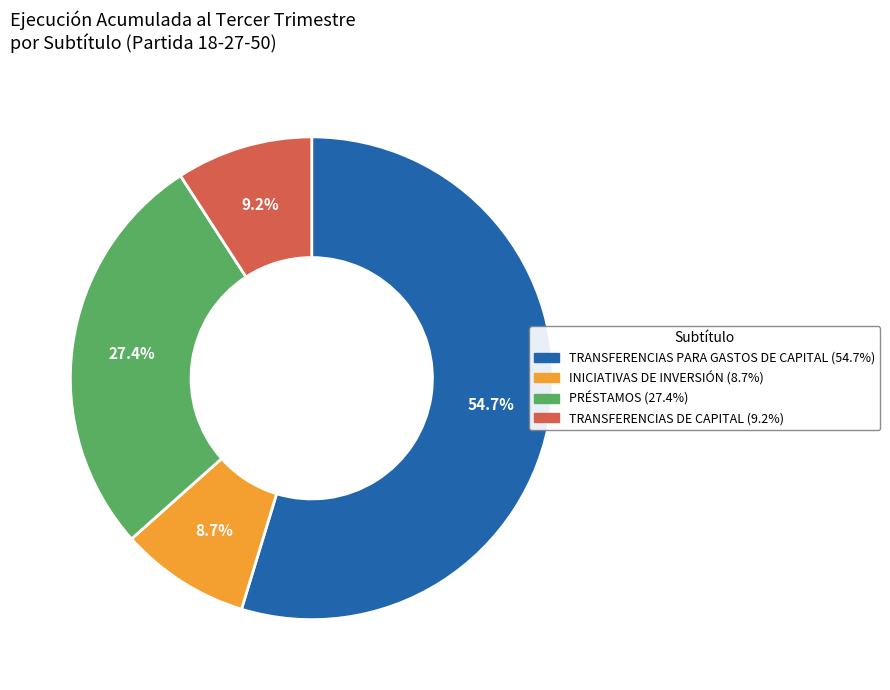

Which slice represents more than half of the pie?

TRANSFERENCIAS PARA GASTOS DE CAPITAL